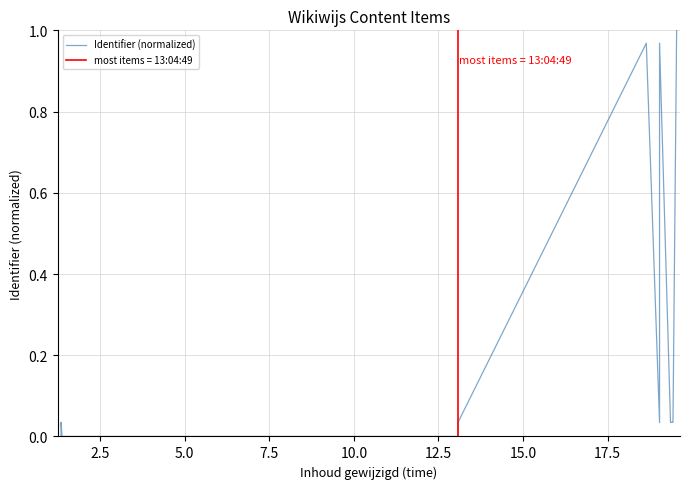

How many positive values are there?

17